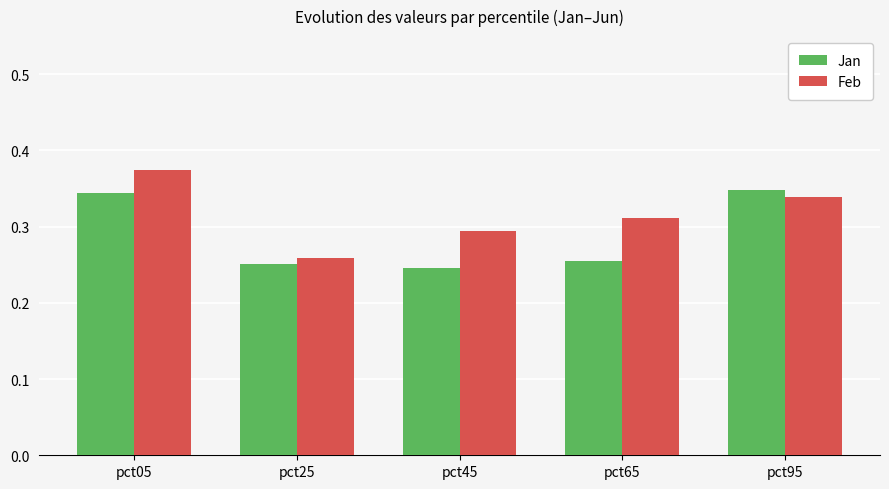

Count the Feb values in the range 0 to 1.

5